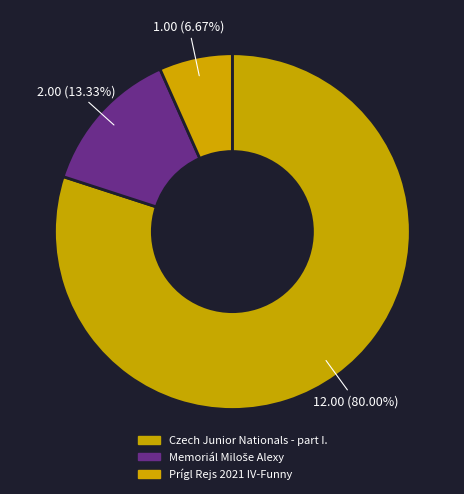

Count the number of slices in the pie.

3